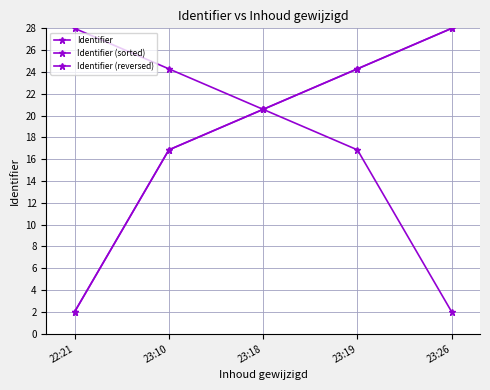

Is this an area chart (filled region under the line)?

No